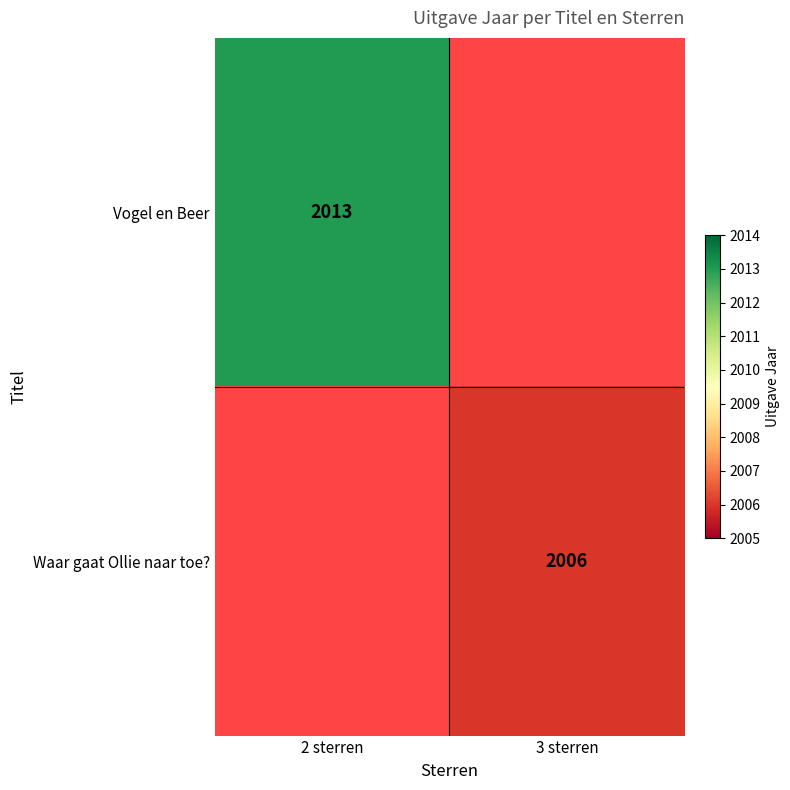

Is the value of Vogel en Beer at 2 sterren greater than the value of Waar gaat Ollie naar toe? at 3 sterren?

Yes